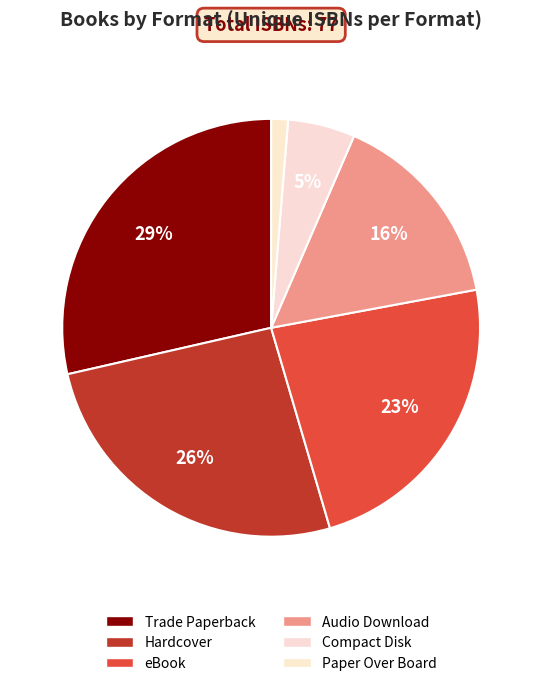

Does eBook account for over 50% of the chart?

No